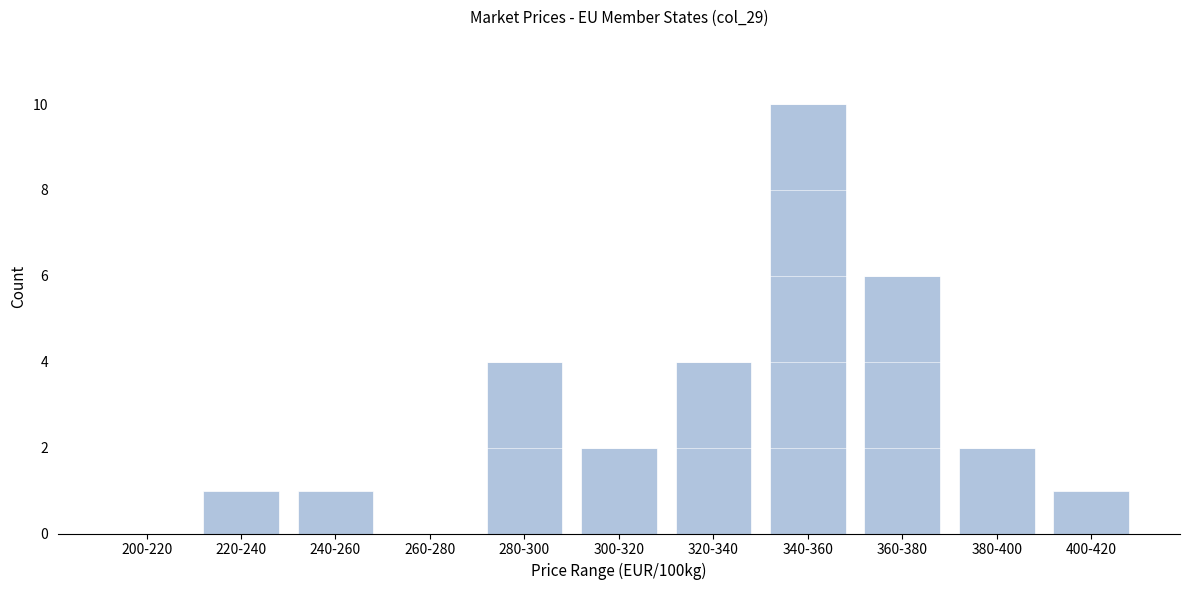

Reading right to left, extract all data points from this chart.

400-420=1	380-400=2	360-380=6	340-360=10	320-340=4	300-320=2	280-300=4	260-280=0	240-260=1	220-240=1	200-220=0